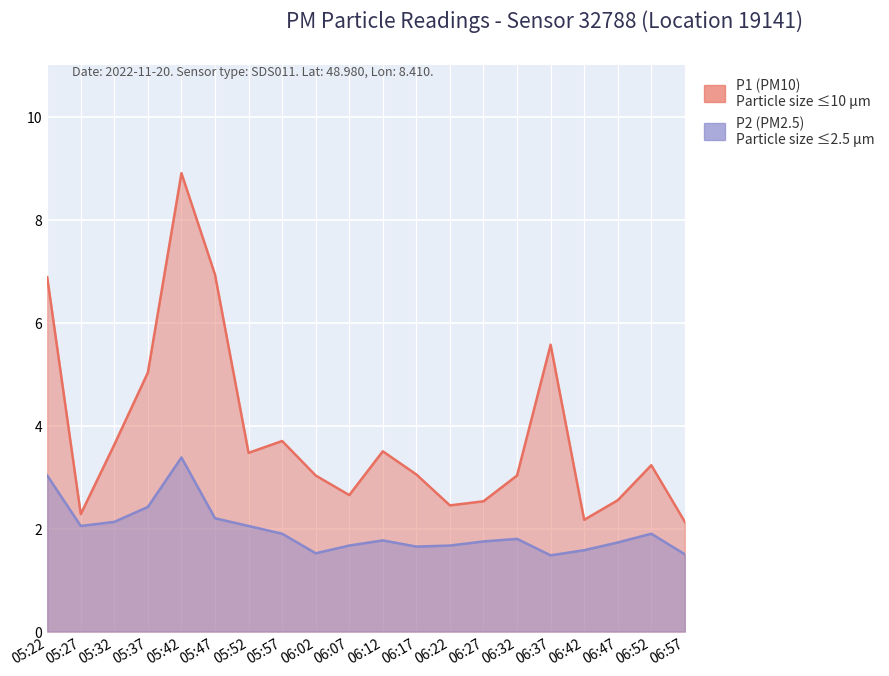

Between 05:47 and 06:52, which series saw the biggest shift?

P1